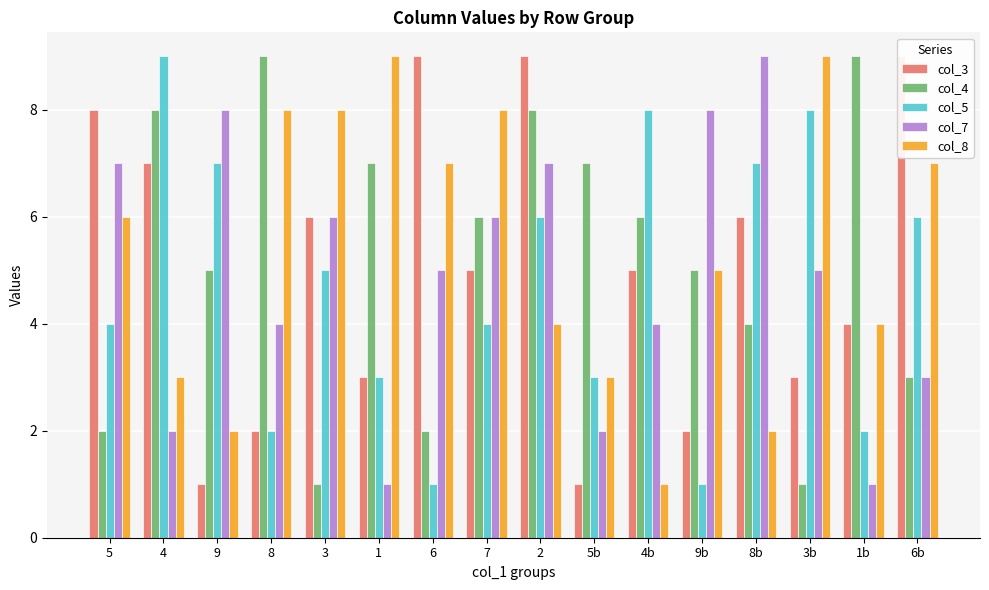

What are all the series names shown in the legend?

col_3, col_4, col_5, col_7, col_8